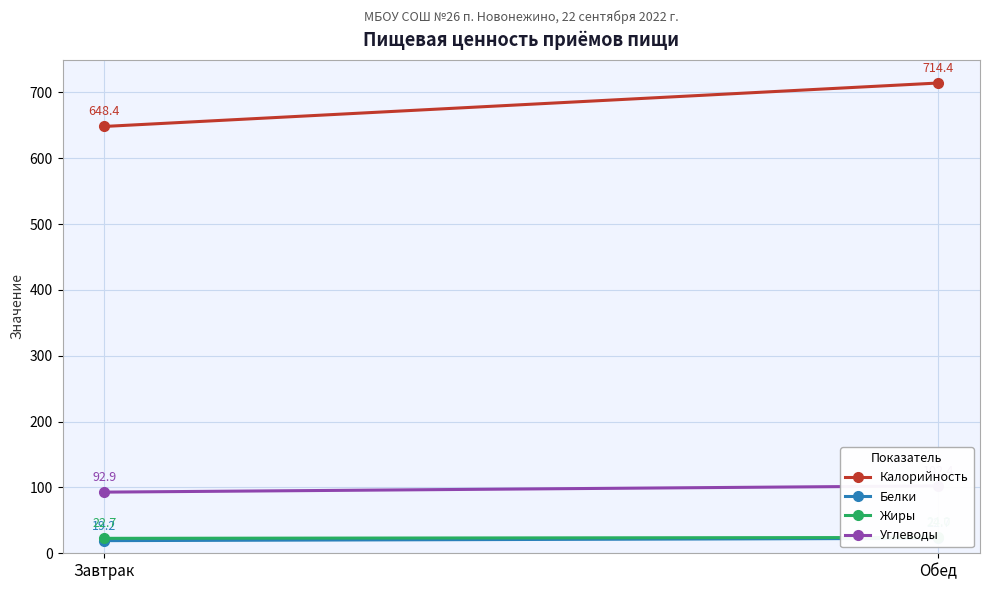

How many Жиры values are between 22 and 24?

2